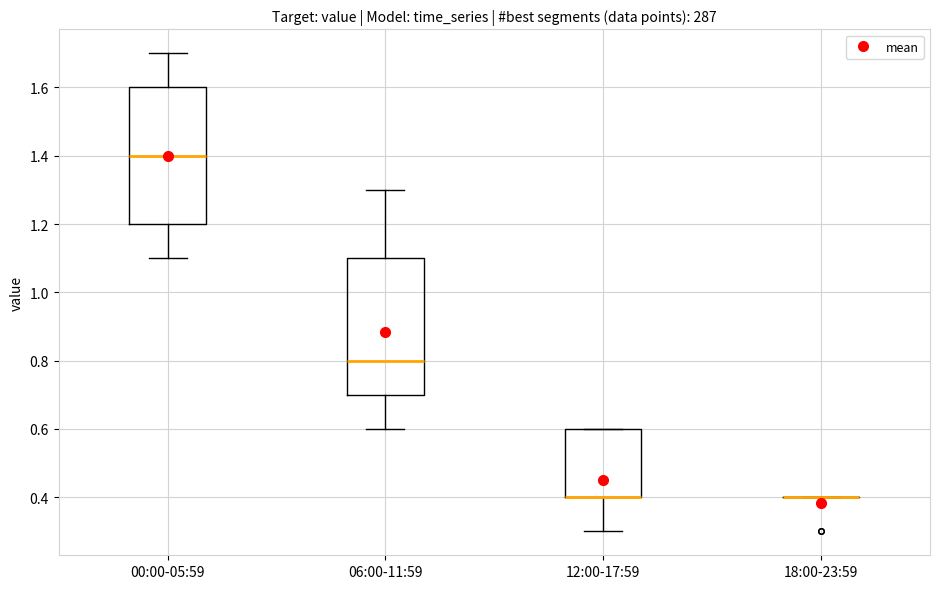

Where does the upper whisker of the box for 06:00-11:59 end on the y-axis? The values are not printed on the chart, so give them approximately, as read against the axis.

1.3